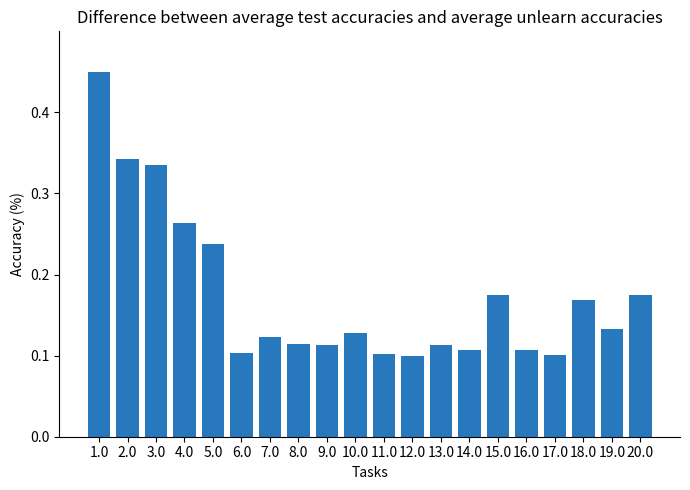

What is the label of the 5th bar from the right?

16.0